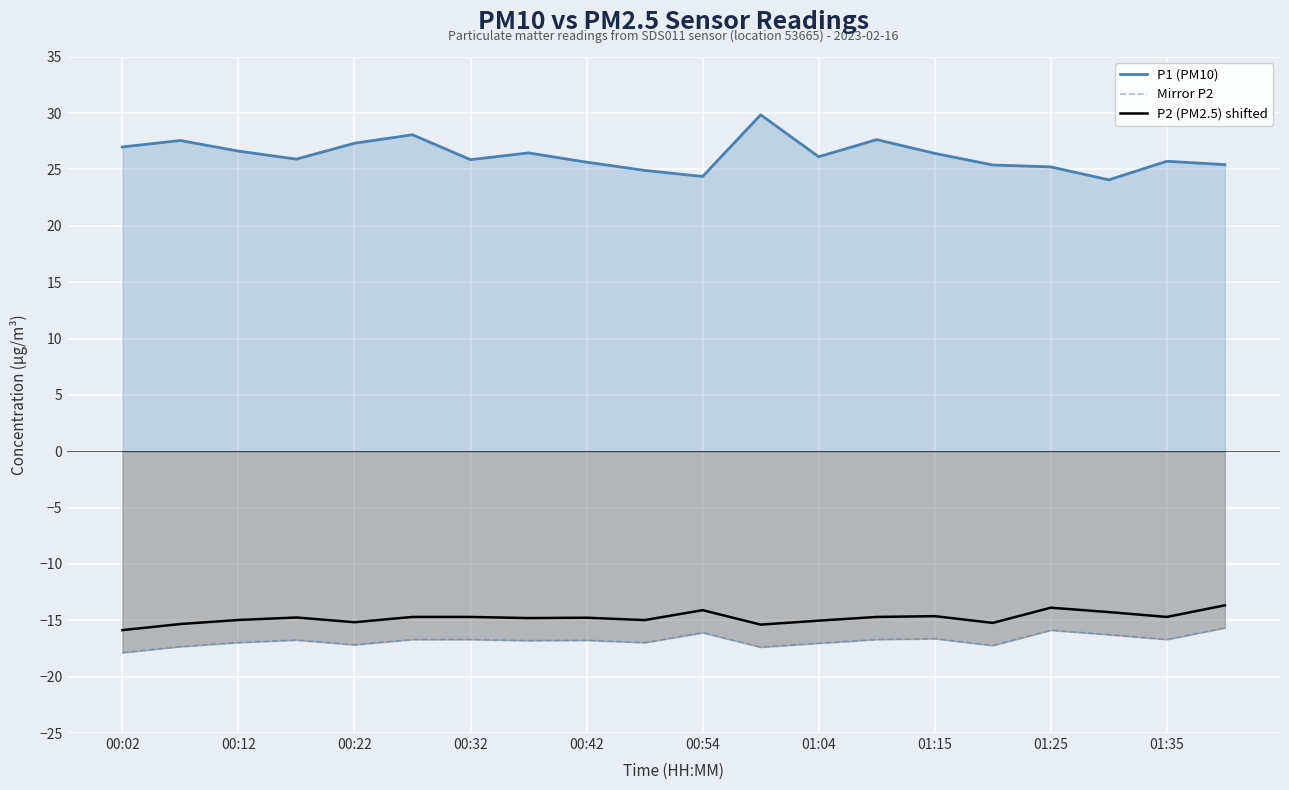

How many lines are shown in the chart?

3